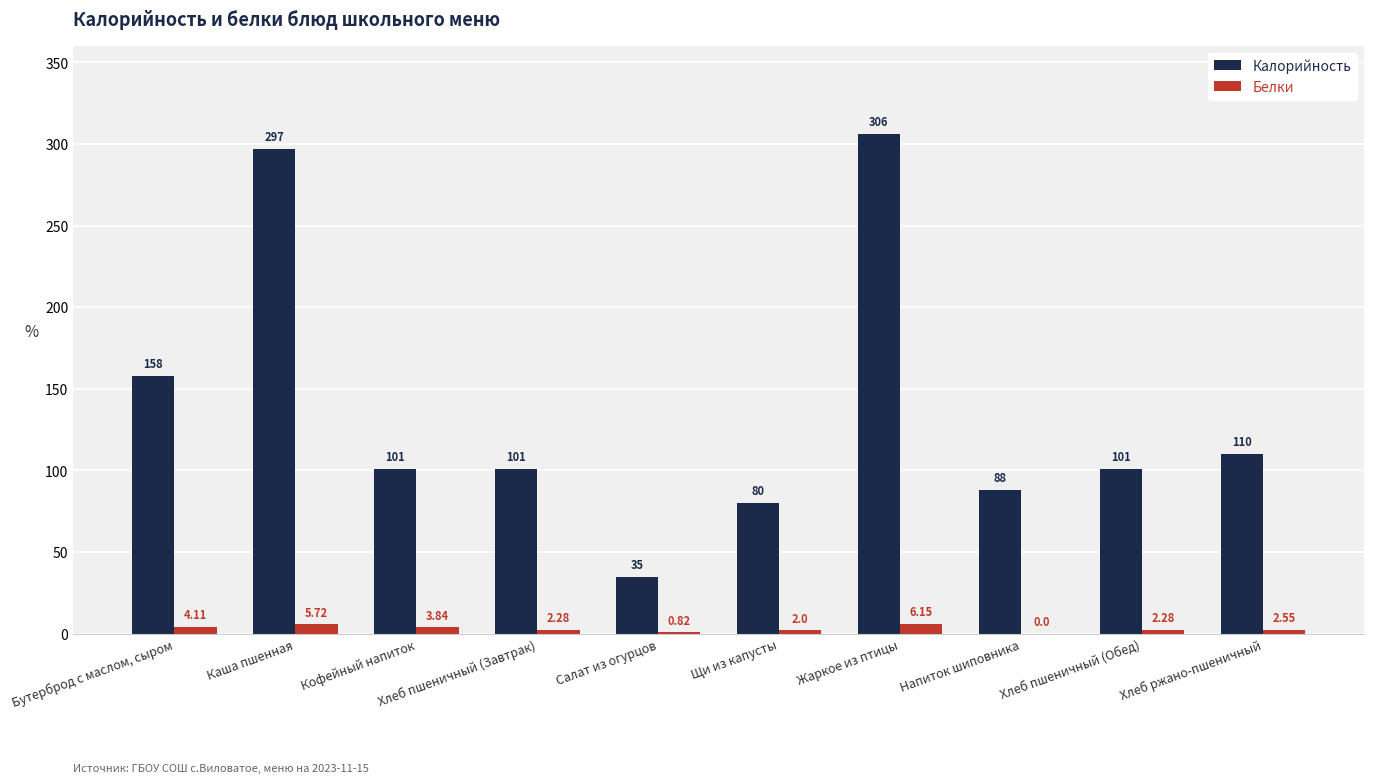

Which series changed the most between Хлеб пшеничный (Обед) and Хлеб ржано-пшеничный?

Калорийность